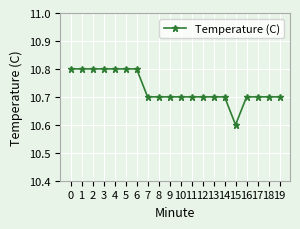

What is the maximum value shown in the chart?

10.8